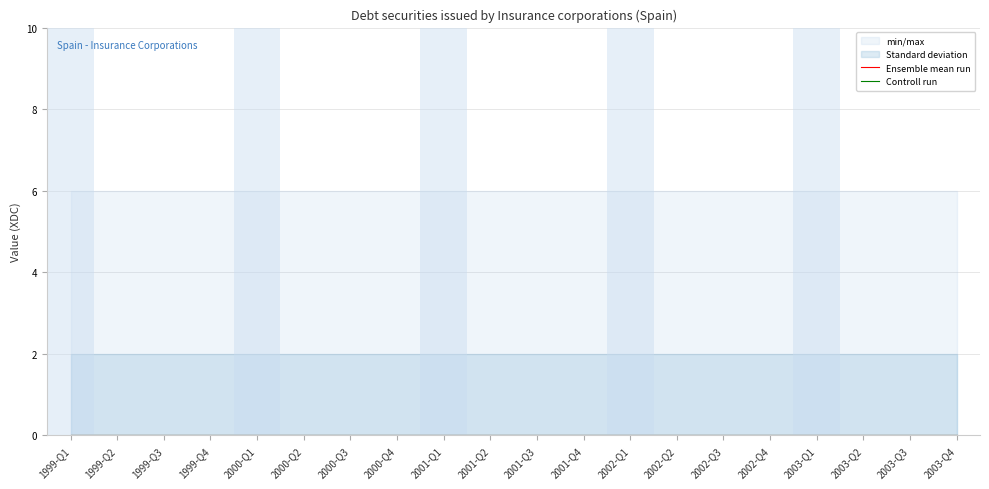

True or false: OBS_VALUE has a value of 0 at 1999-Q3.

True